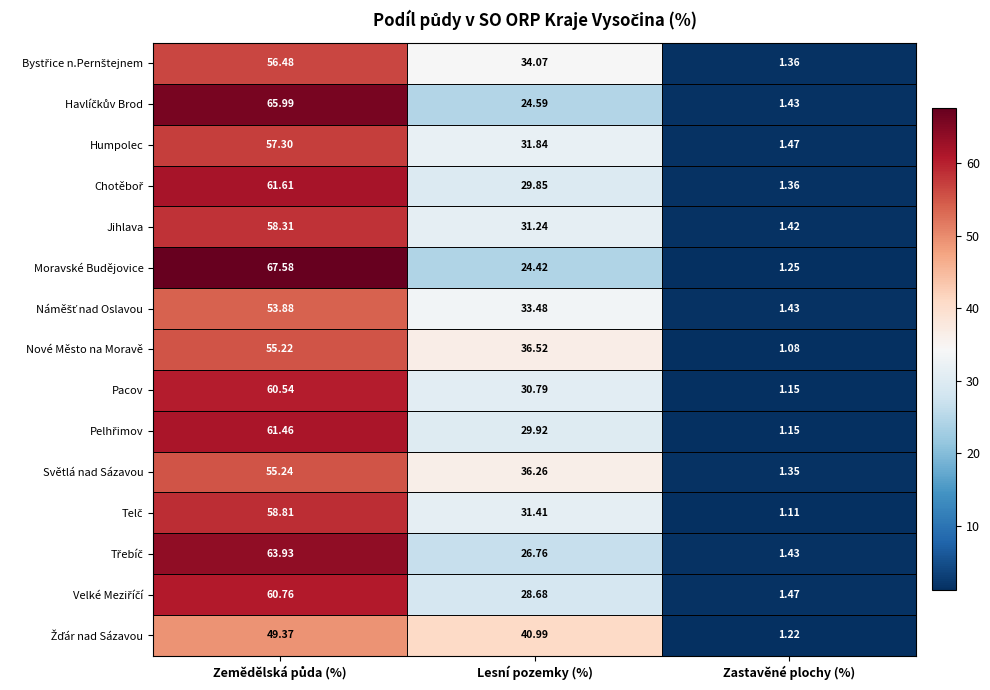

Which series has the largest range (max minus min)?

Moravské Budějovice